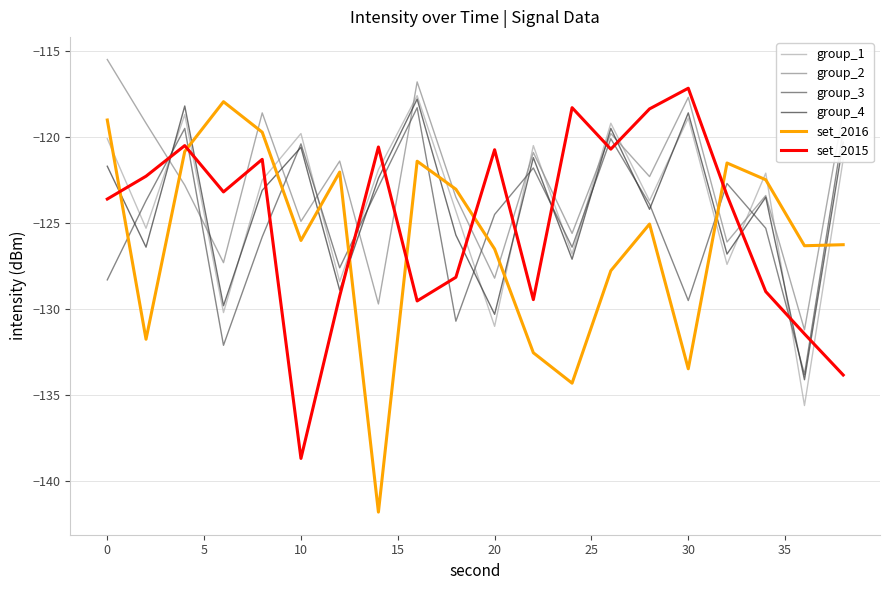

What is the maximum value for set_2016?

-118.0